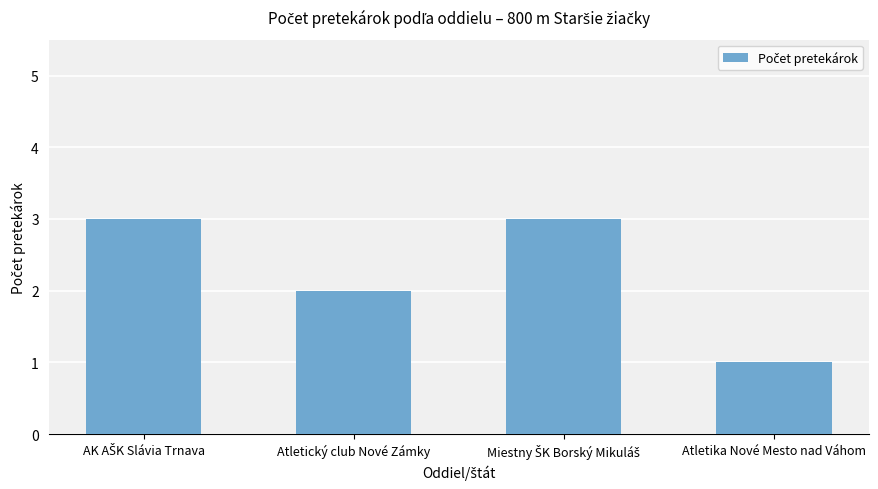

How many bars are there in total?

4